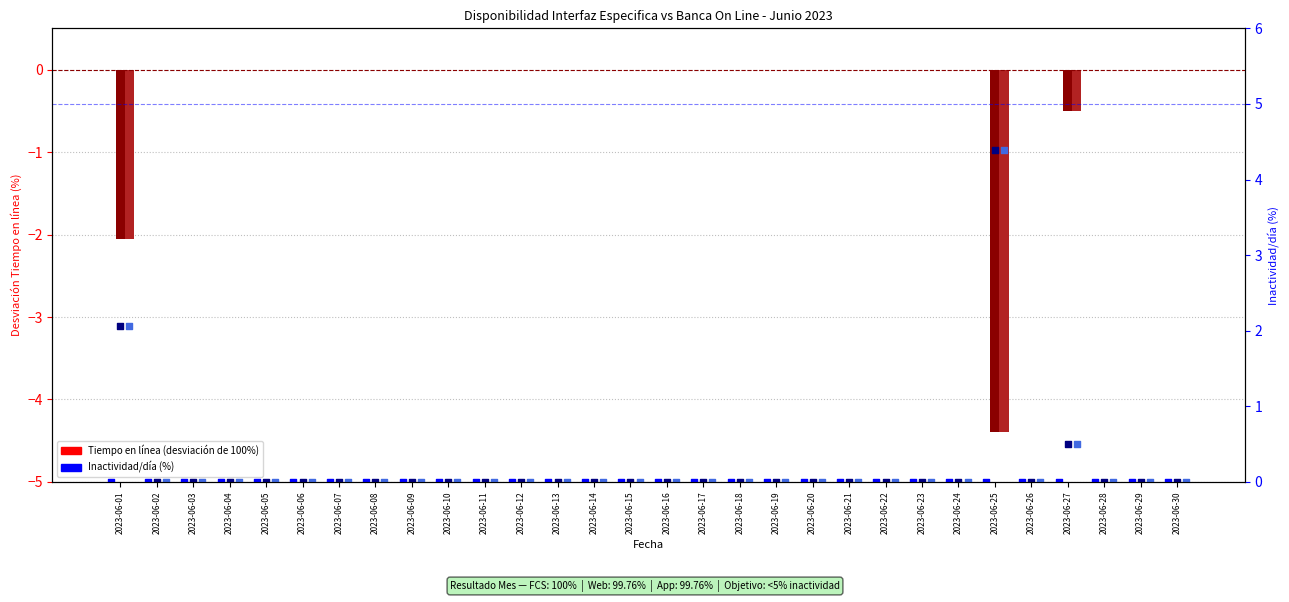

At which category is the sum across all series the highest?

2023-06-02